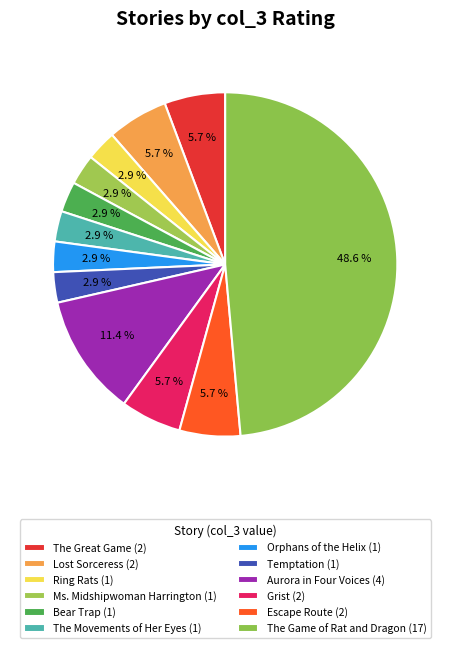

Is there any slice that represents more than half of the pie?

No